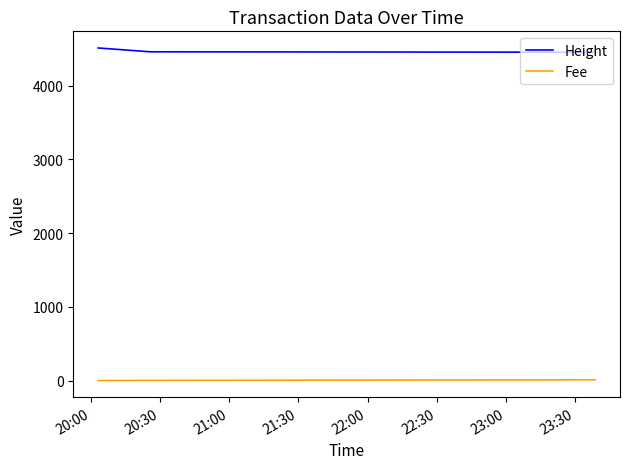

What is the difference between the maximum and second lowest values in the Fee series?

7.3